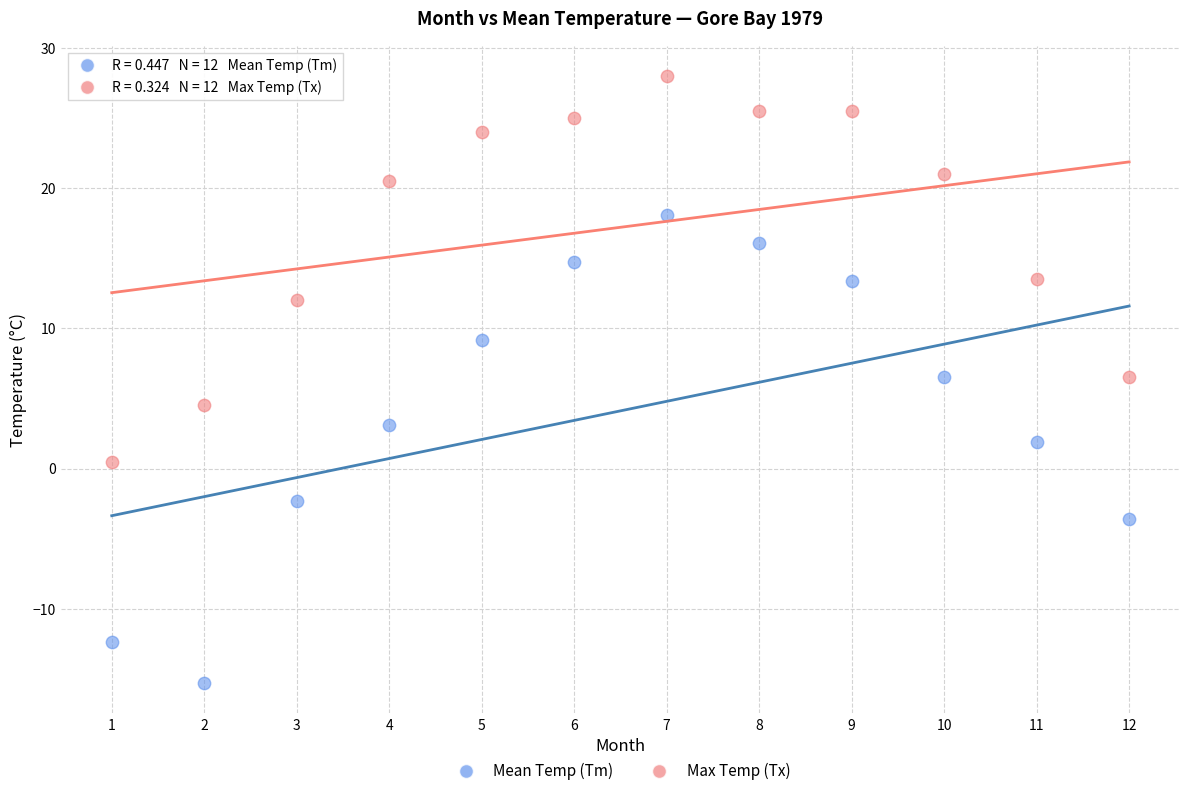

Which series contains the highest Y value?

Max Temp (Tx)